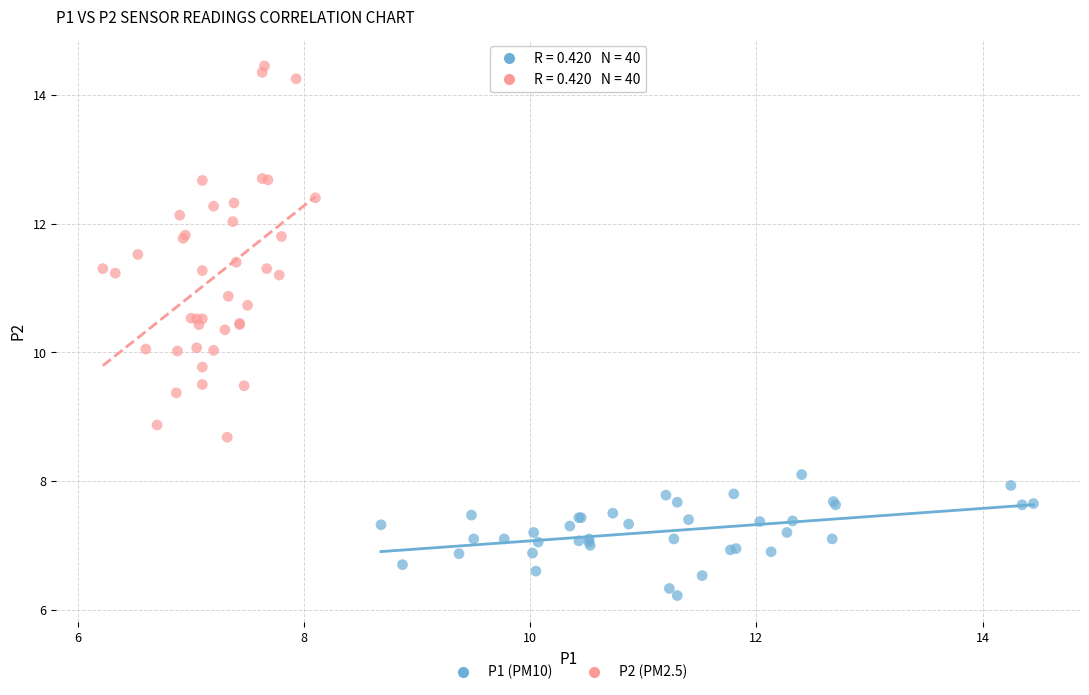

What are all the series names shown in the legend?

P1 (PM10), P2 (PM2.5)